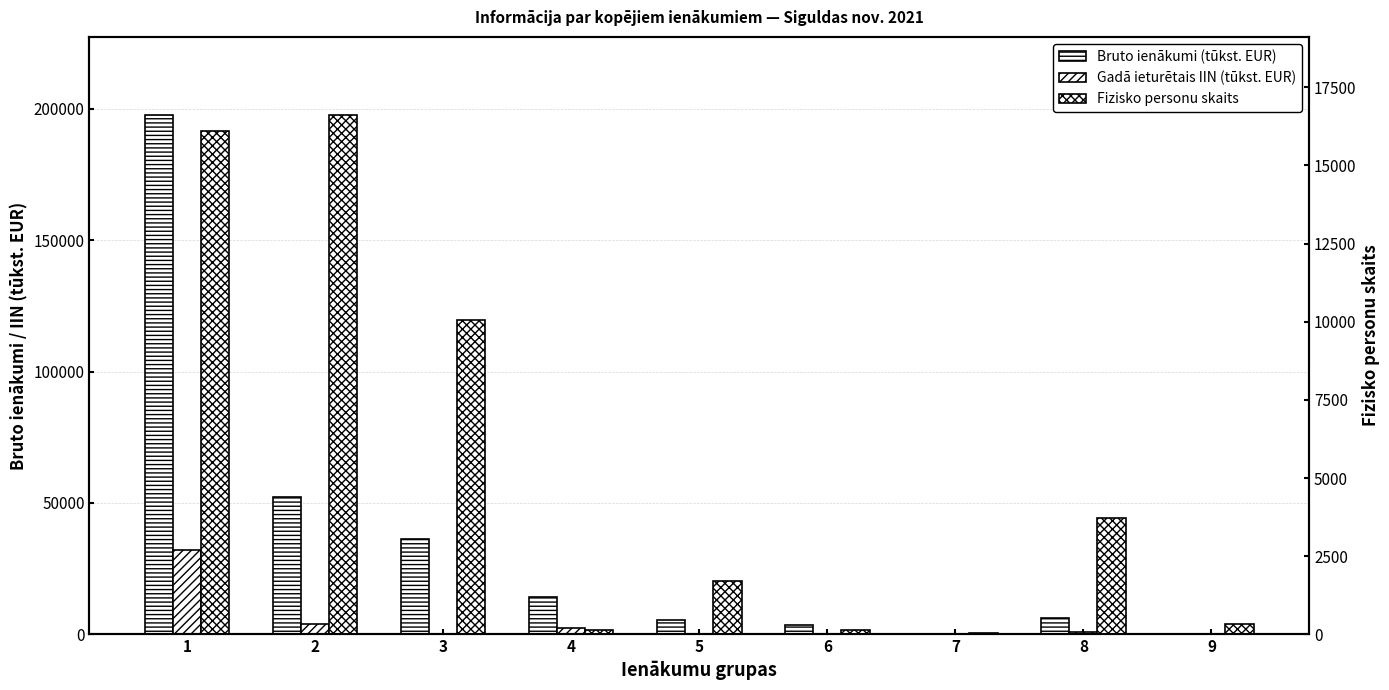

What is the difference between the highest and lowest values at 3?

36187.1